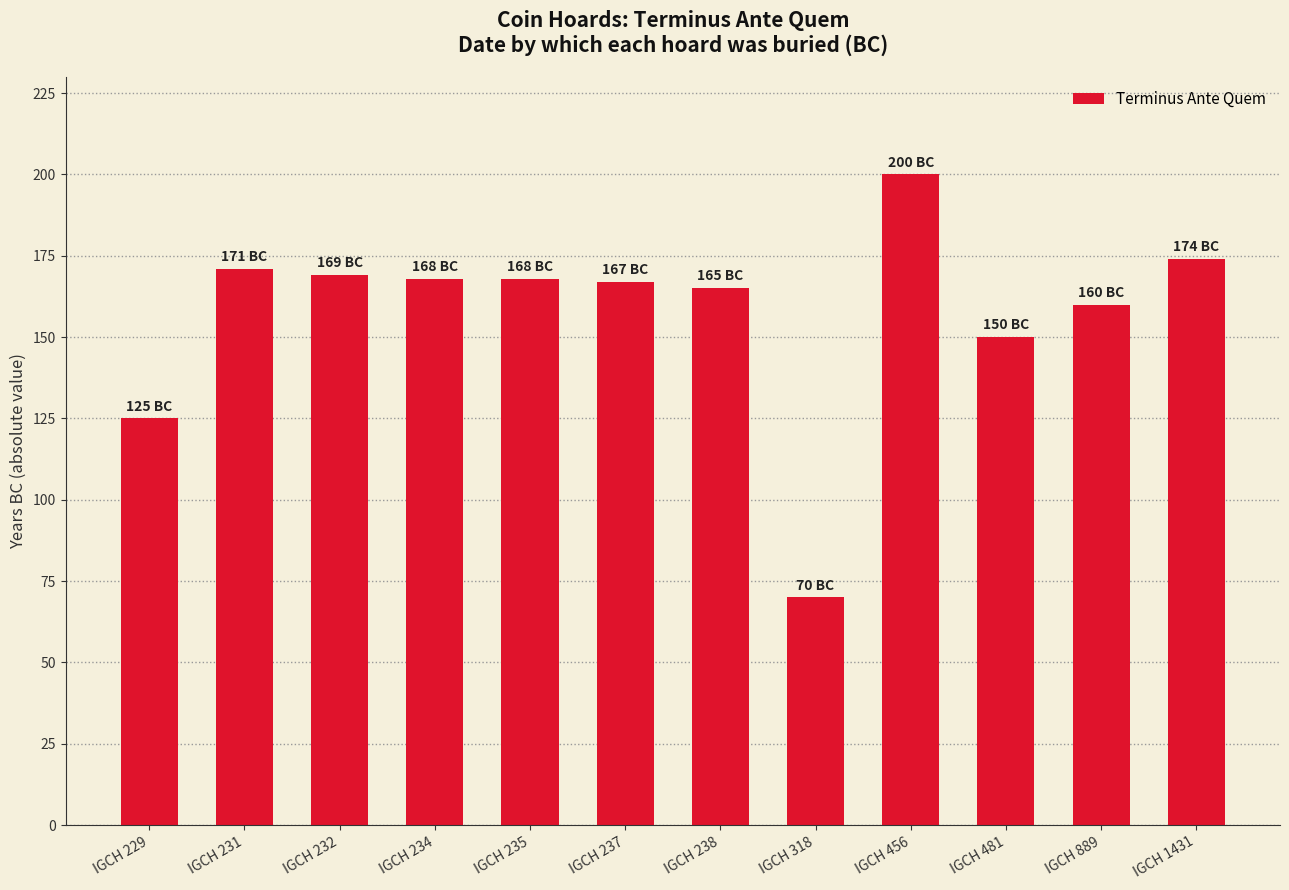

What is the value of the 7th bar from the left?

165